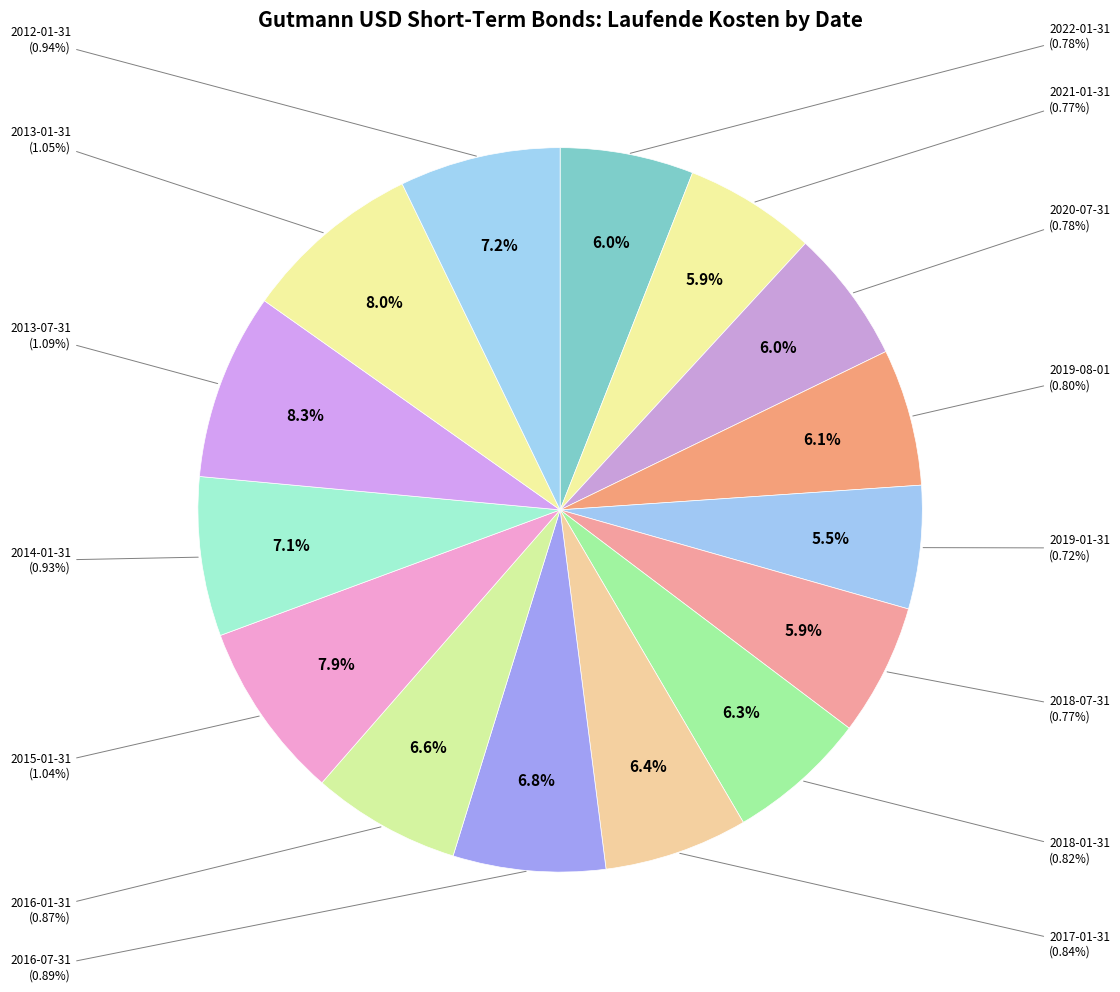

To the nearest percent, what is the difference between the largest and smallest slice percentages?

3%